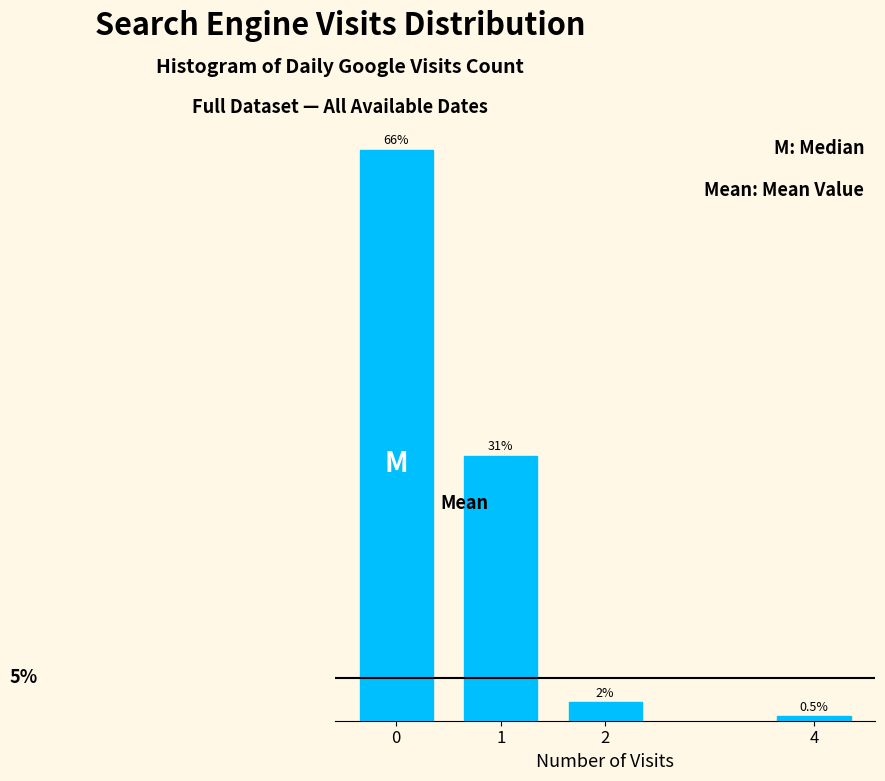

Are the bars horizontal?

No